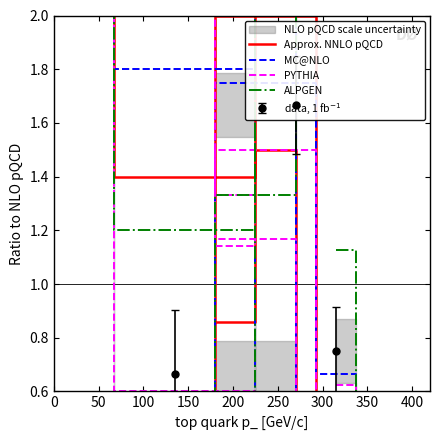

True or false: MC@NLO has more than 2 interior local peaks.

True